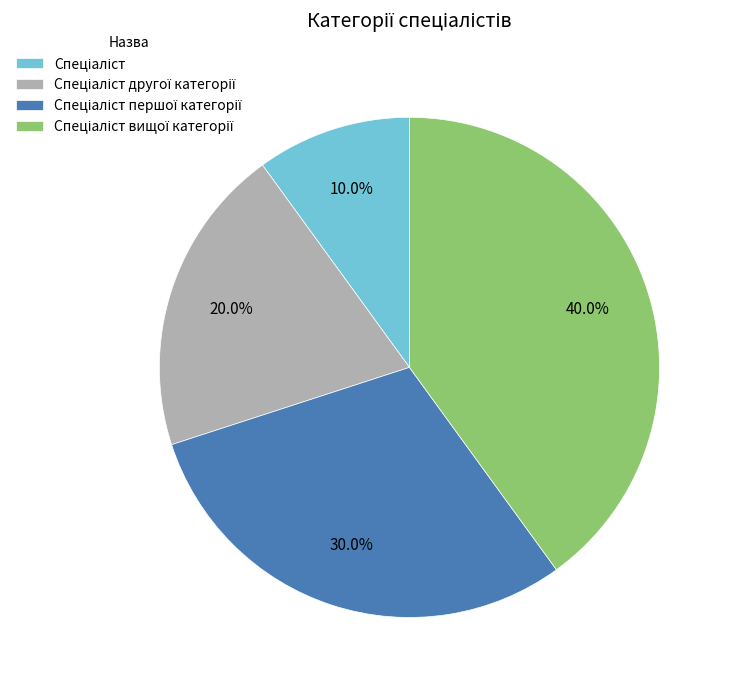

Does any single category account for the majority?

No